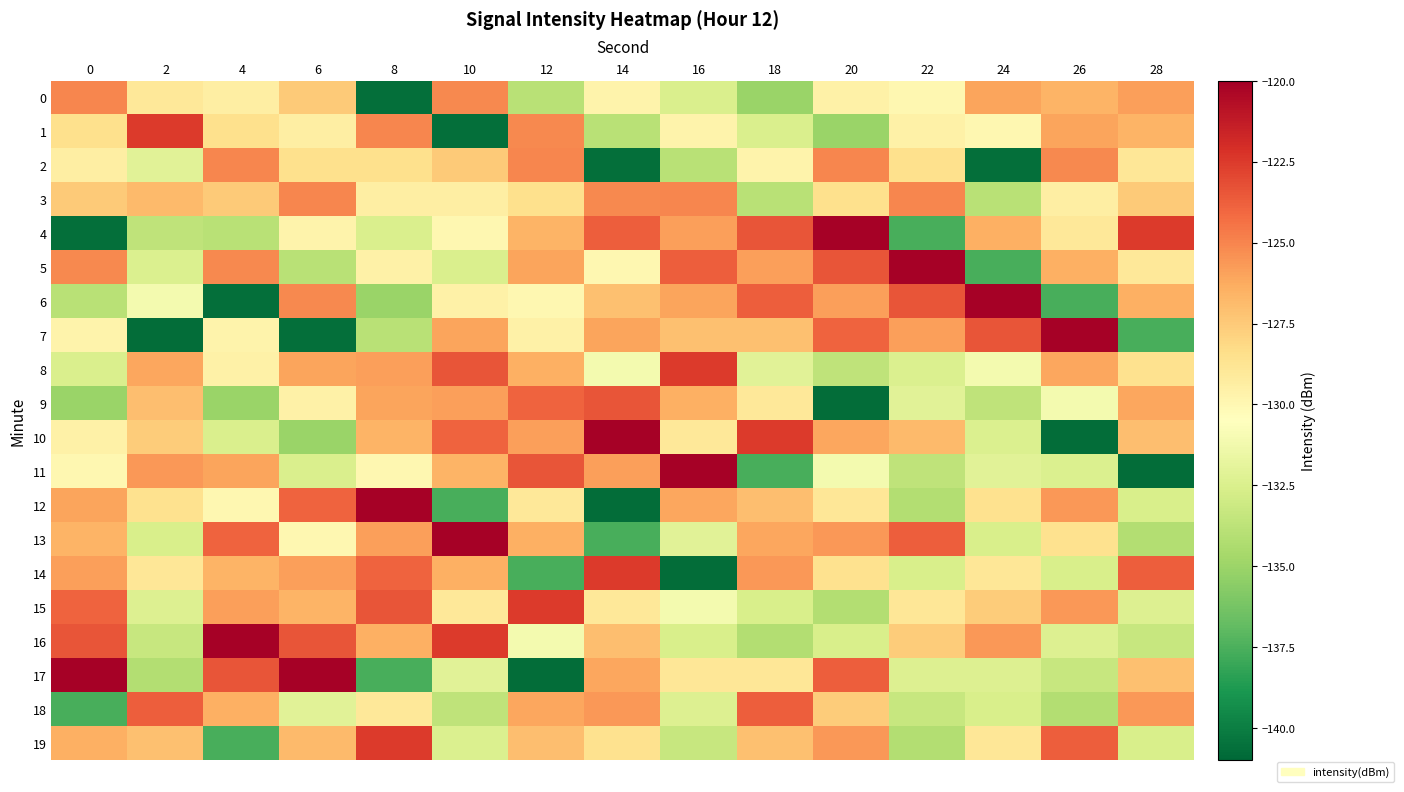

What is the total value across all series at 10?

-2574.4